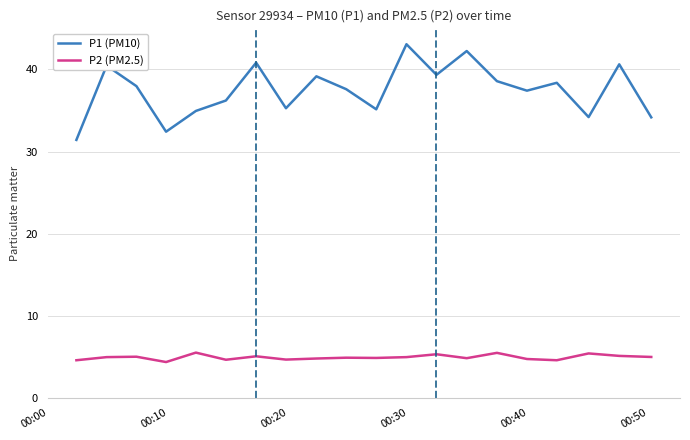

True or false: P2 (PM2.5) and P1 (PM10) intersect in this chart.

False